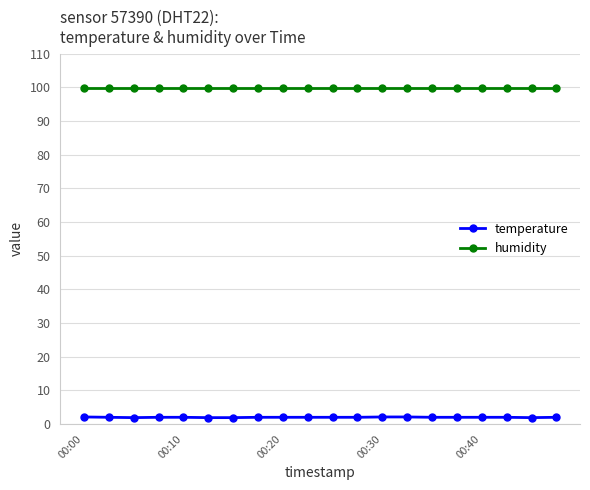

True or false: humidity and temperature intersect in this chart.

False